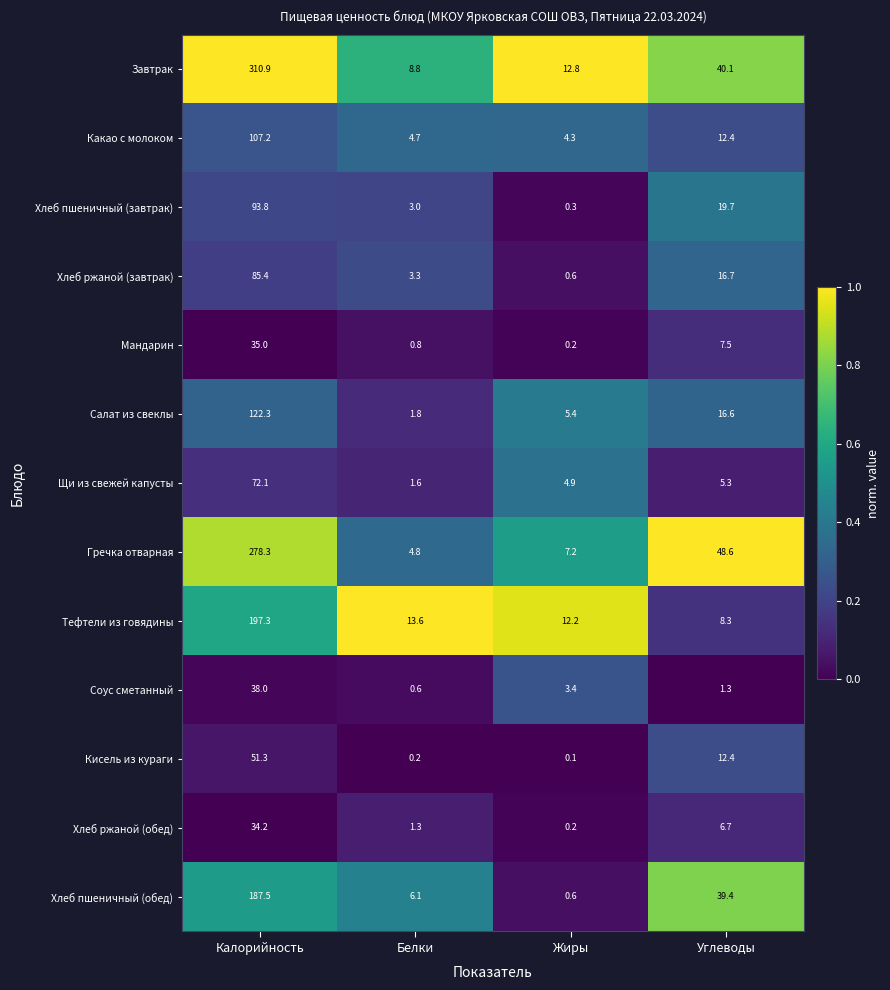

The Мандарин series shows 0.8 at Белки. True or false?

True